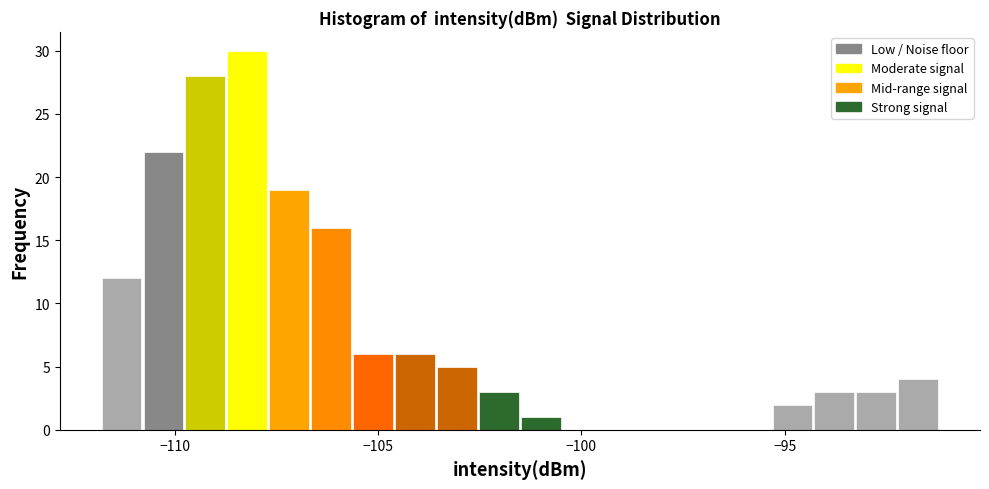

Around what value on the x-axis is the tallest bar? Give the approximate position of its centre, as read against the axis.

-108.0